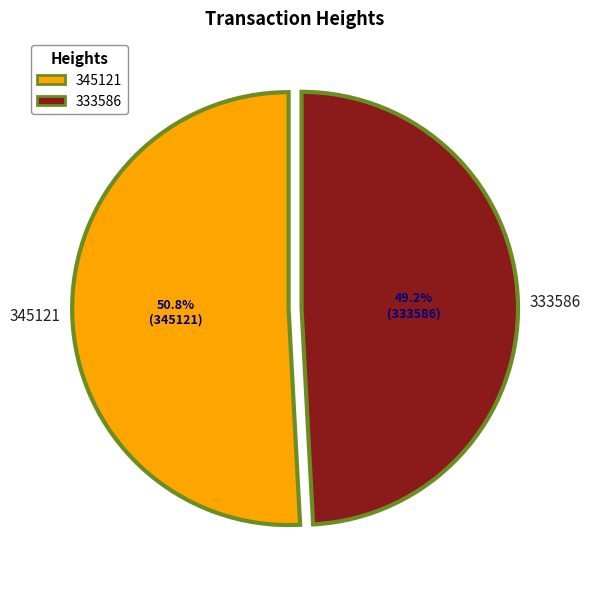

Is it true that 345121 is 51% of the pie?

True